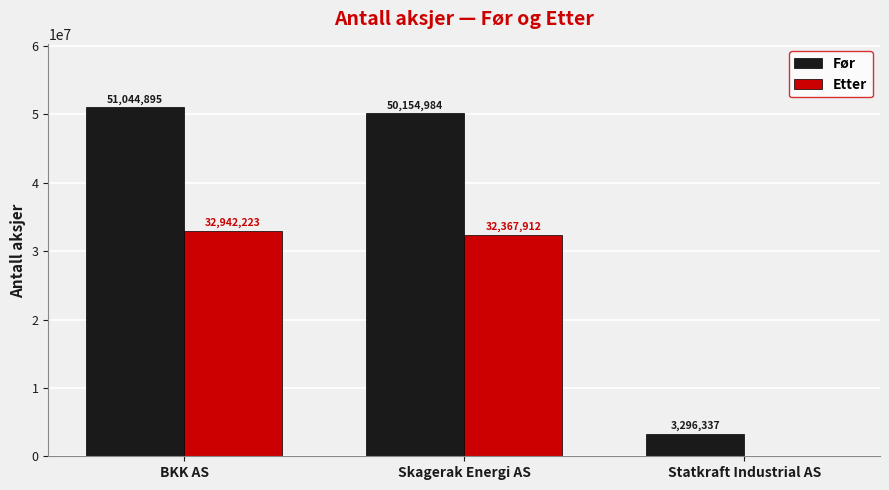

Between BKK AS and Skagerak Energi AS, which series saw the biggest shift?

Før